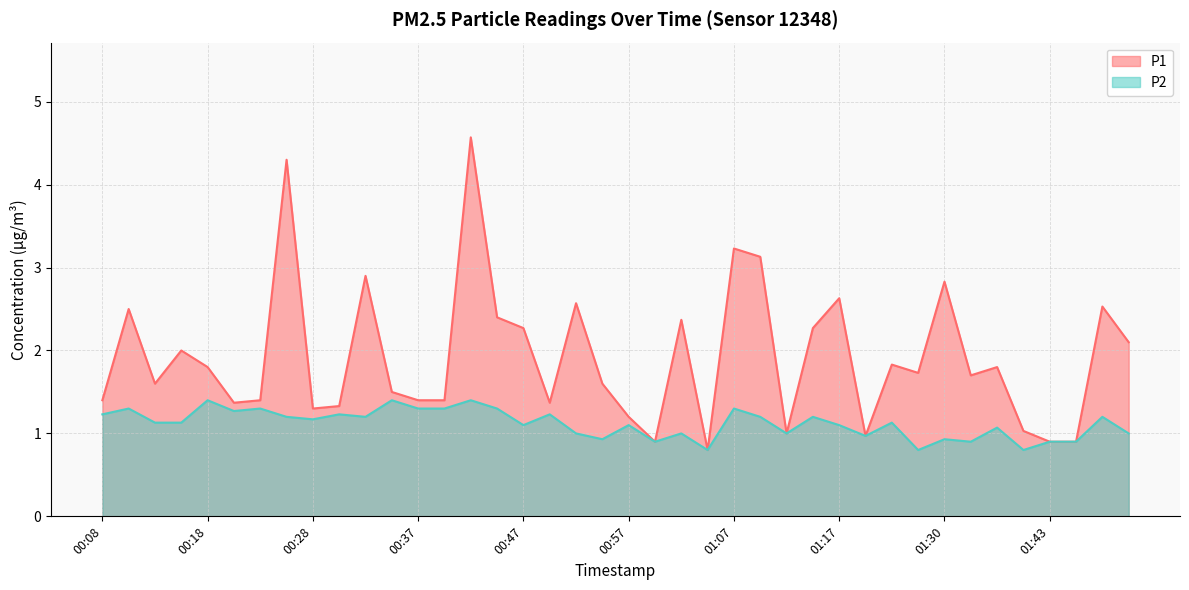

True or false: P1 and P2 intersect in this chart.

False